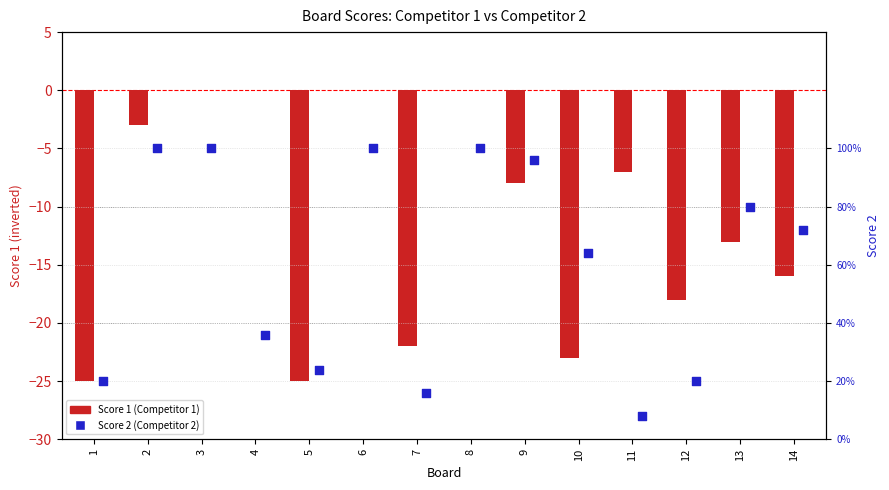

Which series has the largest total across all categories?

Score 2 (Competitor 2)